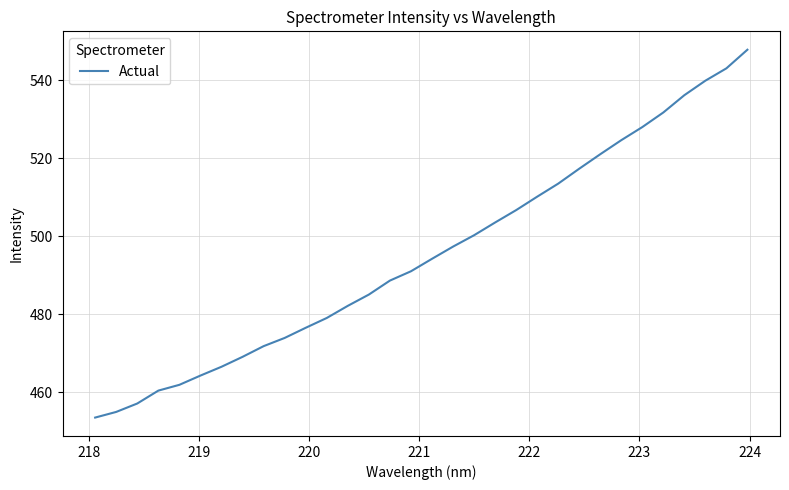

What is the difference between the second highest and minimum values?

89.5